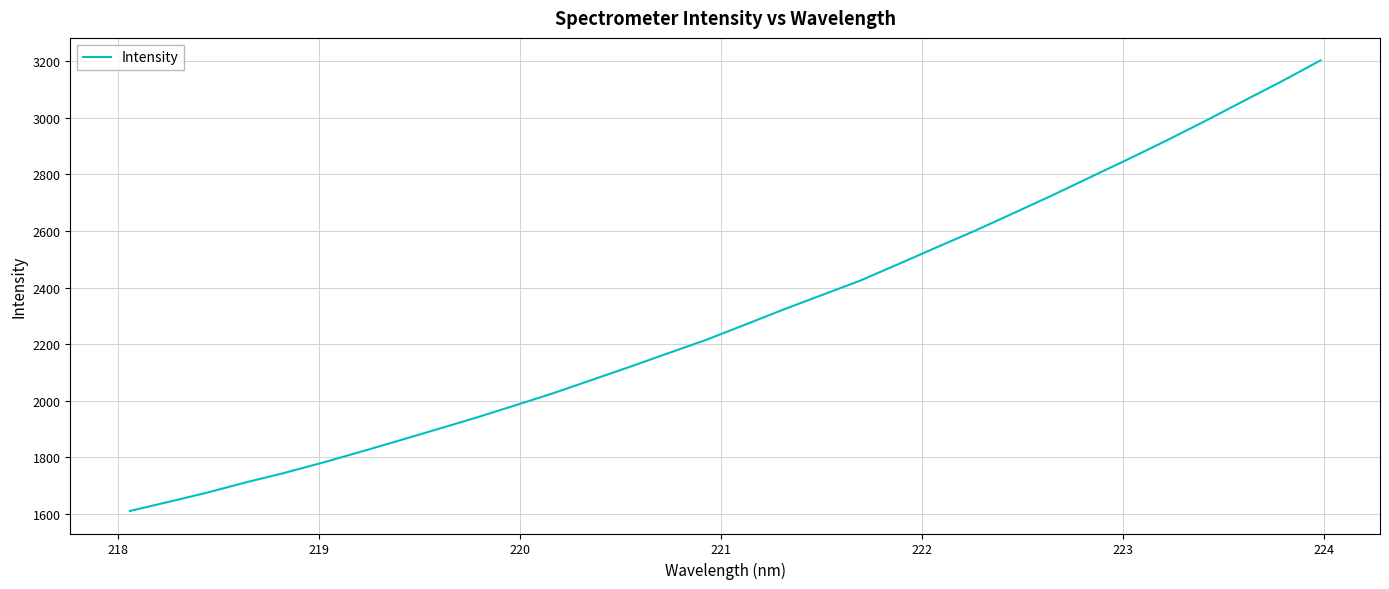

What is the greatest value displayed?

3203.0